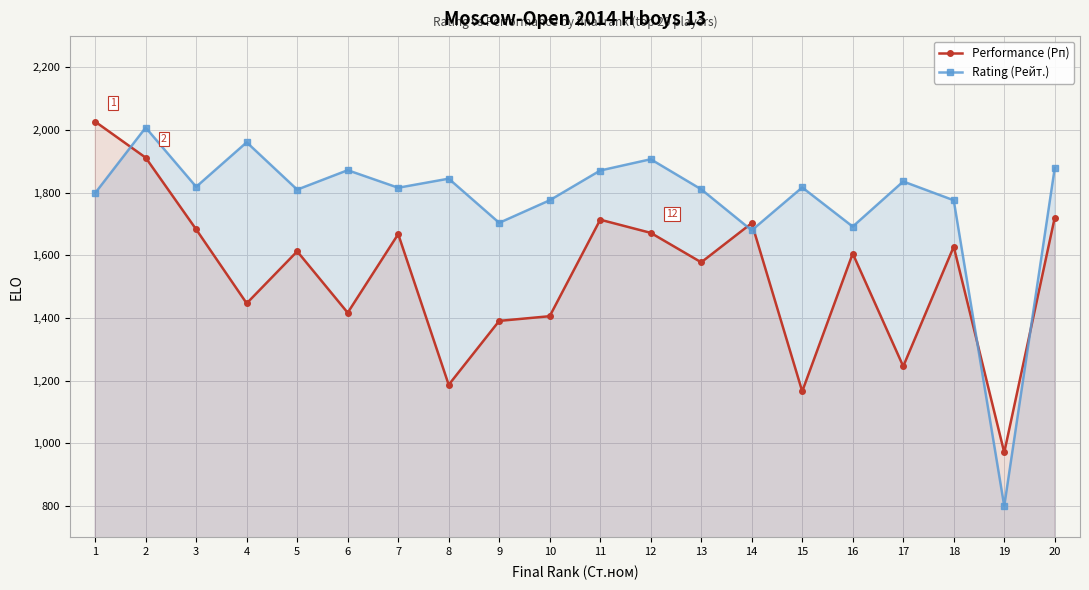

Where does the Performance (Рп) series first go above 1613?

1